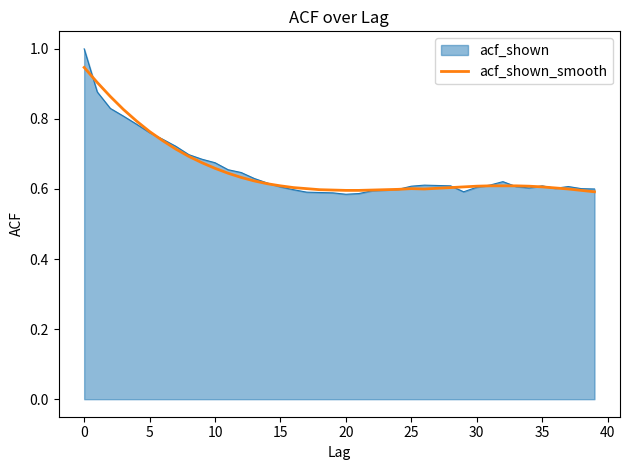

Which series has the largest range (max minus min)?

acf_shown